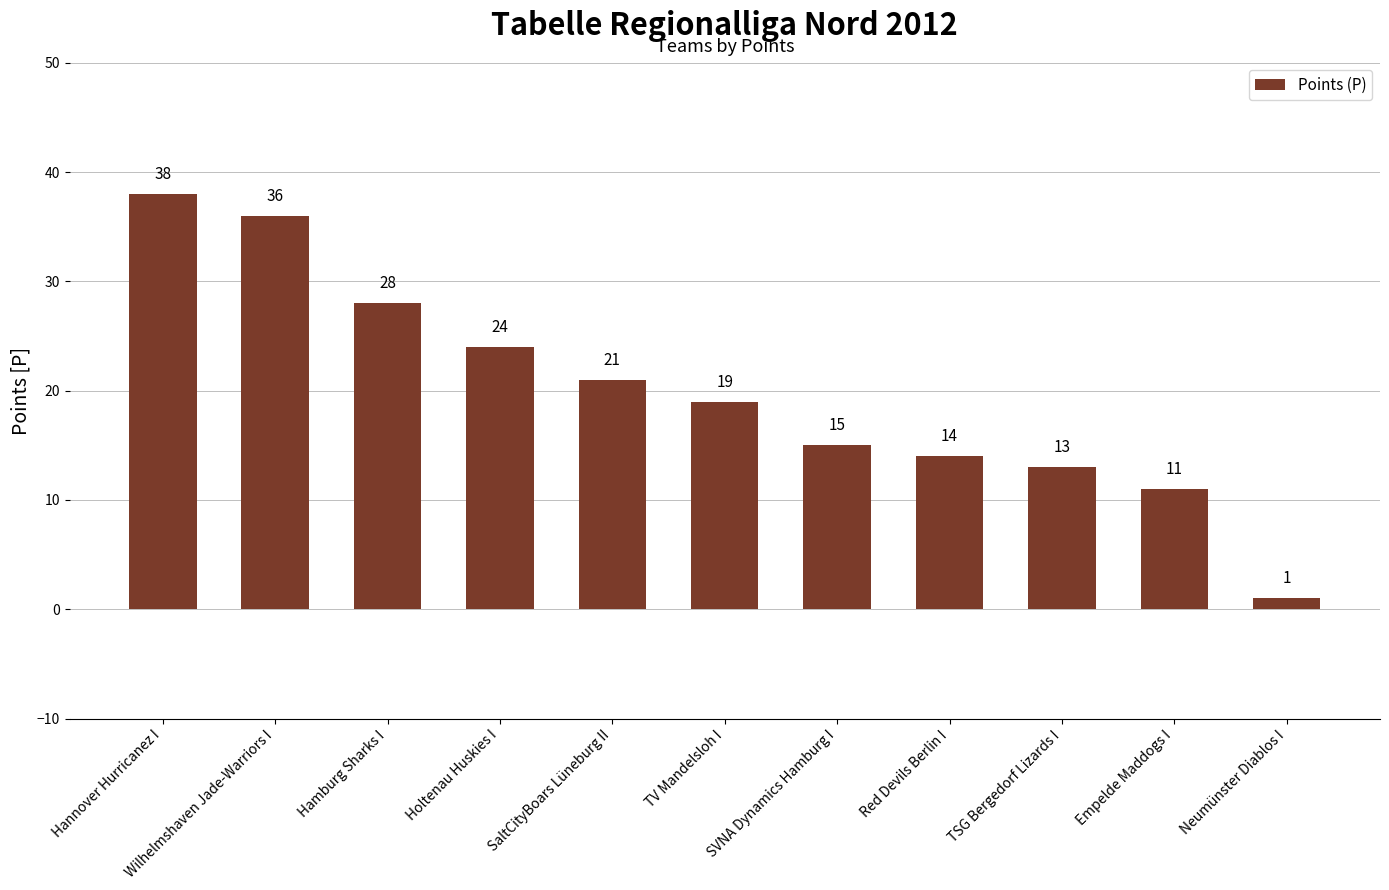

How many bars are there in total?

11